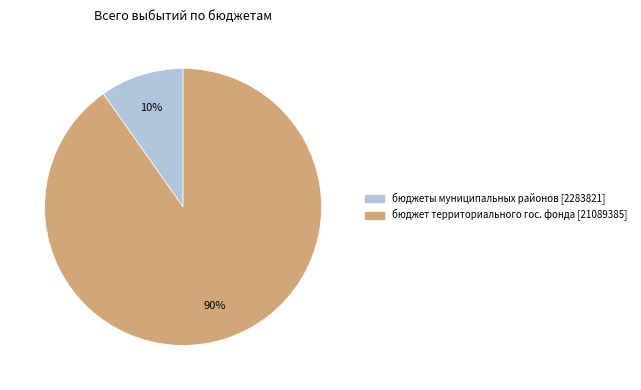

Is the sum of бюджеты муниципальных районов [2283821] and бюджет территориального гос. фонда [21089385] greater than half?

Yes